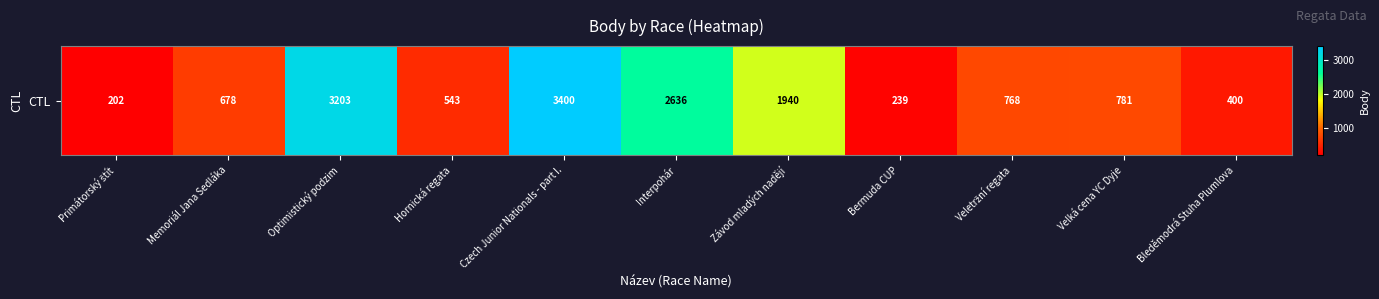

The chart shows a value of 509 at Velká cena YC Dyje. True or false?

False